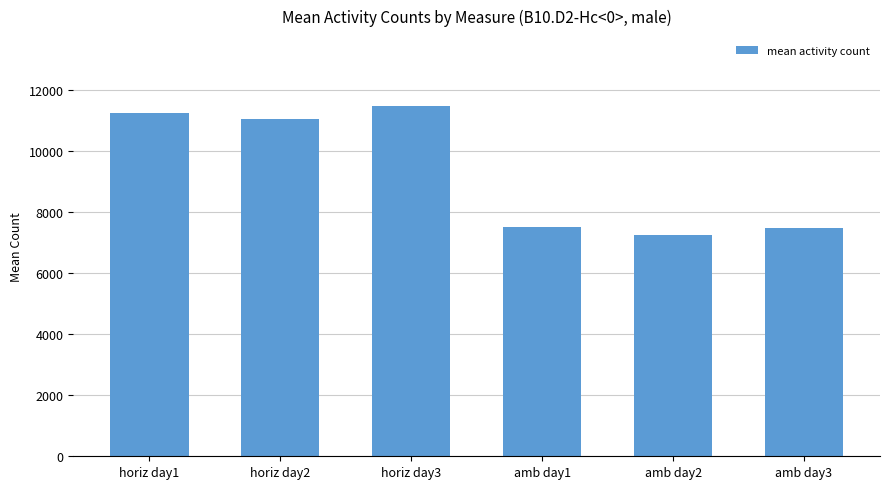

Approximately how many times larger is the value at horiz day1 compared to amb day3?

1.5